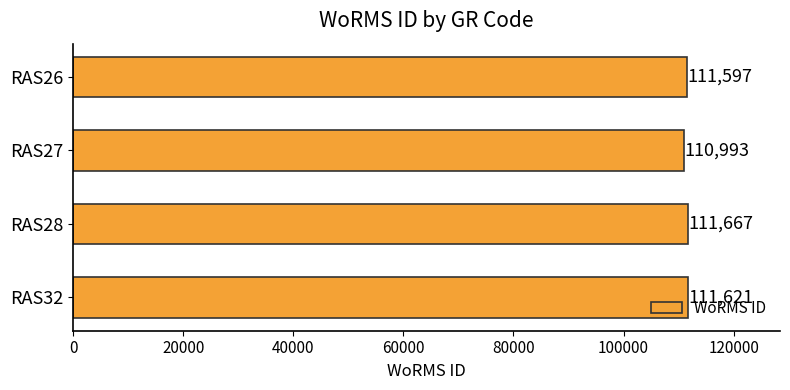

Rank the categories by value from highest to lowest.

RAS28, RAS32, RAS26, RAS27